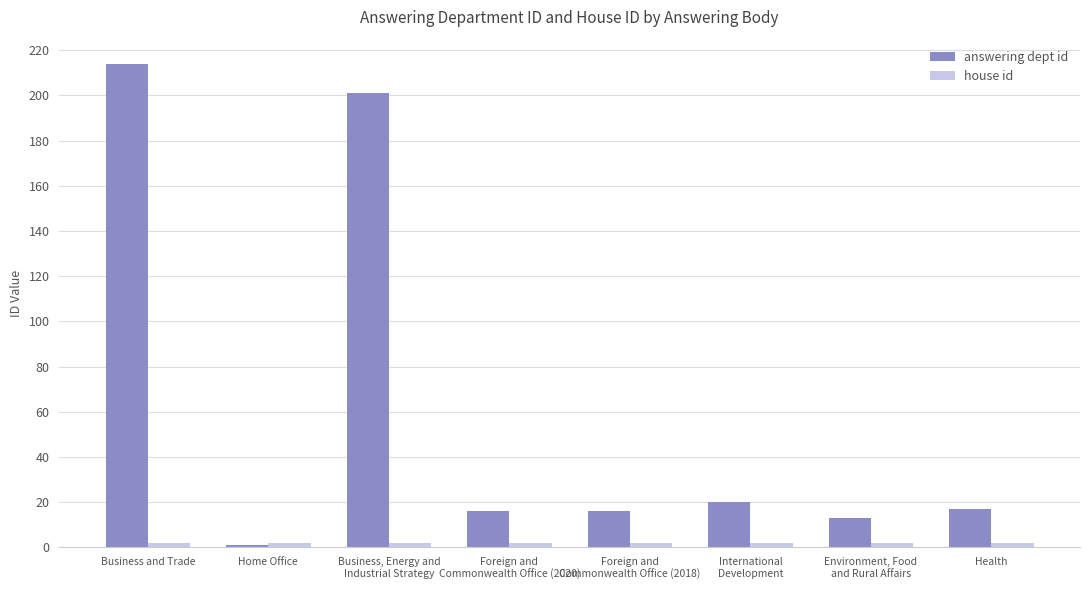

Count the number of data series in this chart.

2